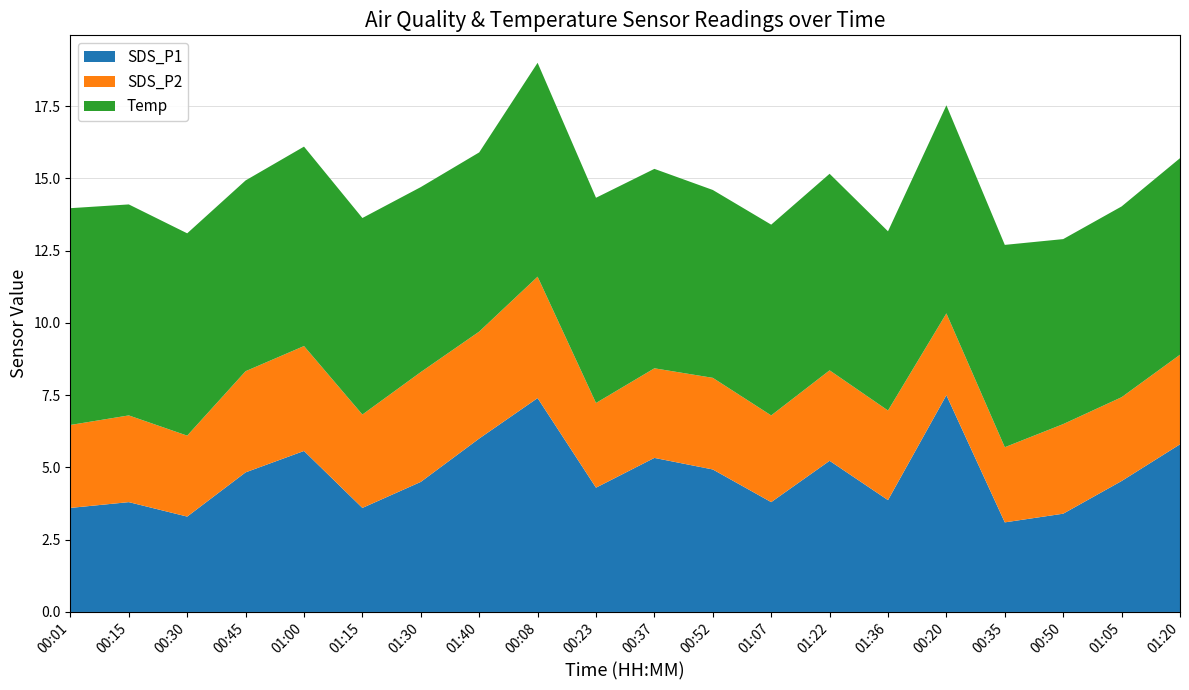

Reading left to right, extract all data points from this chart.

SDS_P1: 00:01=3.6	00:15=3.8	00:30=3.3	00:45=4.8	01:00=5.6	01:15=3.6	01:30=4.5	01:40=6.0	00:08=7.4	00:23=4.3	00:37=5.3	00:52=4.9	01:07=3.8	01:22=5.2	01:36=3.9	00:20=7.5	00:35=3.1	00:50=3.4	01:05=4.5	01:20=5.8
SDS_P2: 00:01=2.9	00:15=3.0	00:30=2.8	00:45=3.5	01:00=3.6	01:15=3.2	01:30=3.8	01:40=3.7	00:08=4.2	00:23=2.9	00:37=3.1	00:52=3.2	01:07=3.0	01:22=3.1	01:36=3.1	00:20=2.8	00:35=2.6	00:50=3.1	01:05=2.9	01:20=3.1
Temp: 00:01=7.5	00:15=7.3	00:30=7.0	00:45=6.6	01:00=6.9	01:15=6.8	01:30=6.4	01:40=6.2	00:08=7.4	00:23=7.1	00:37=6.9	00:52=6.5	01:07=6.6	01:22=6.8	01:36=6.2	00:20=7.2	00:35=7.0	00:50=6.4	01:05=6.6	01:20=6.8